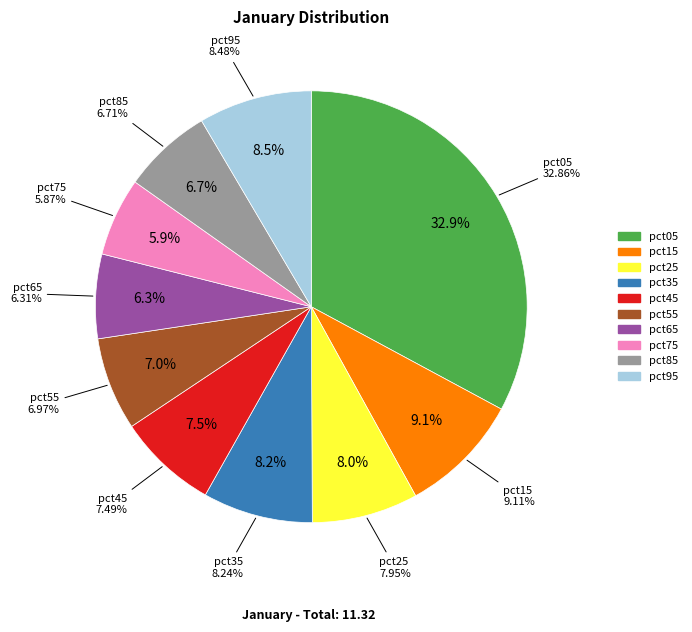

How many slices are in this pie chart?

10